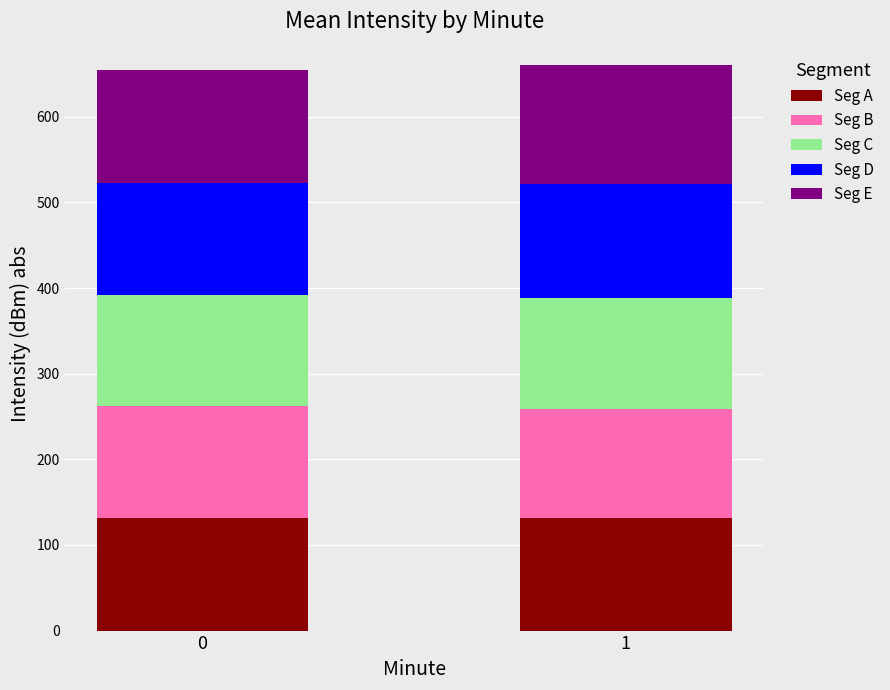

What is the total value across all series at 1?

661.0